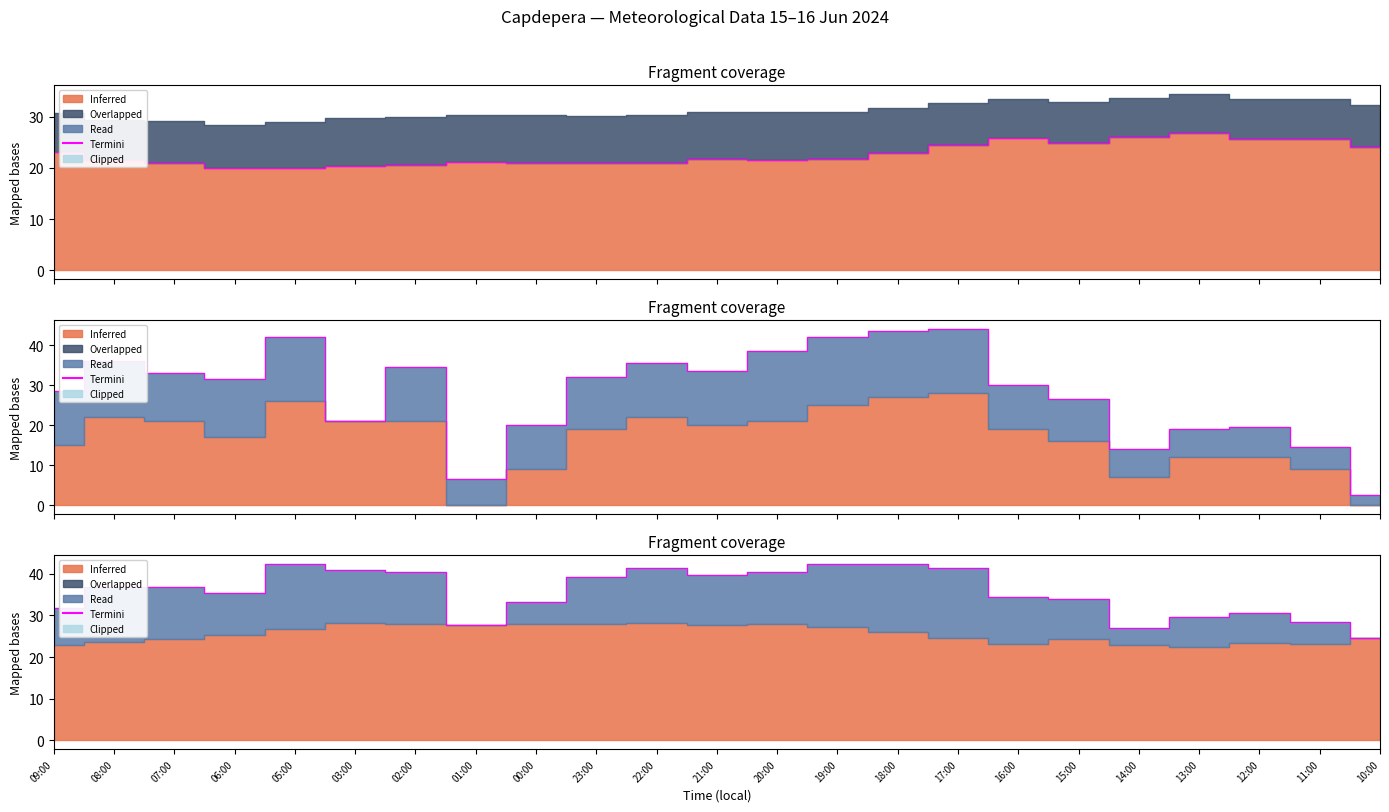

Rank the categories by value from lowest to highest.

10:00, 14:00, 01:00, 11:00, 13:00, 12:00, 09:00, 00:00, 15:00, 16:00, 06:00, 08:00, 07:00, 23:00, 21:00, 02:00, 20:00, 03:00, 22:00, 17:00, 05:00, 19:00, 18:00